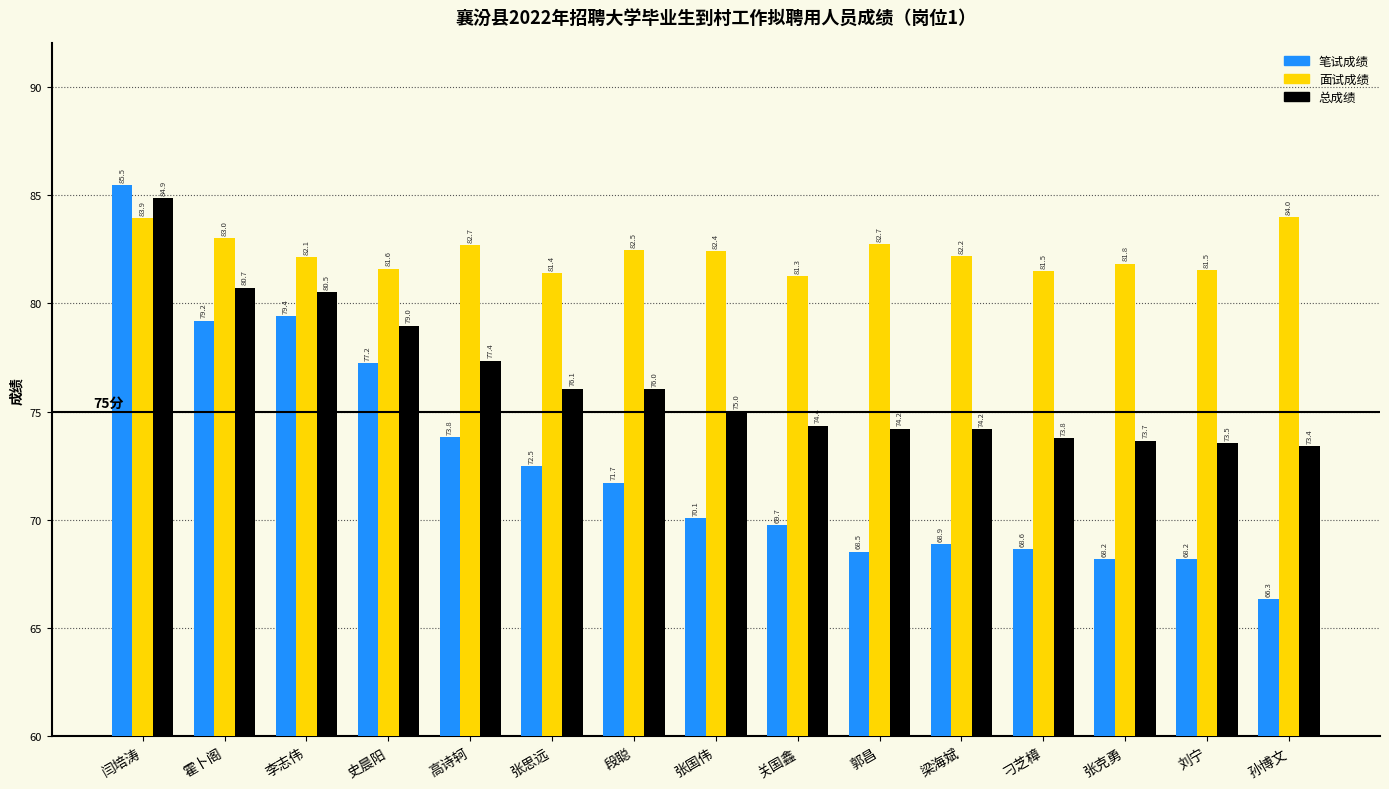

At which label is 面试成绩 closest to 82?

李志伟